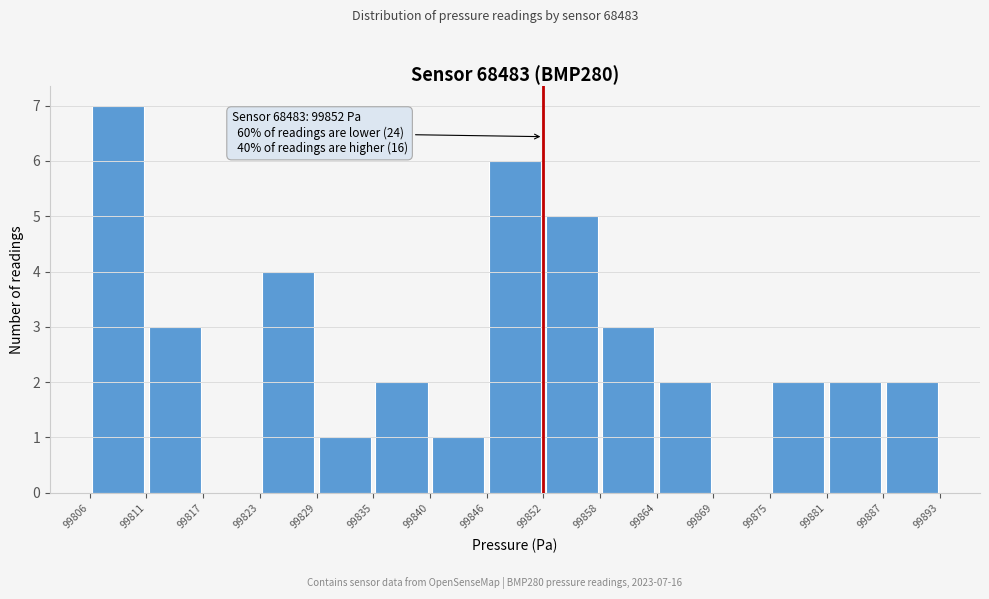

Over which range of the x-axis is the bar tallest?

99806 to 99811